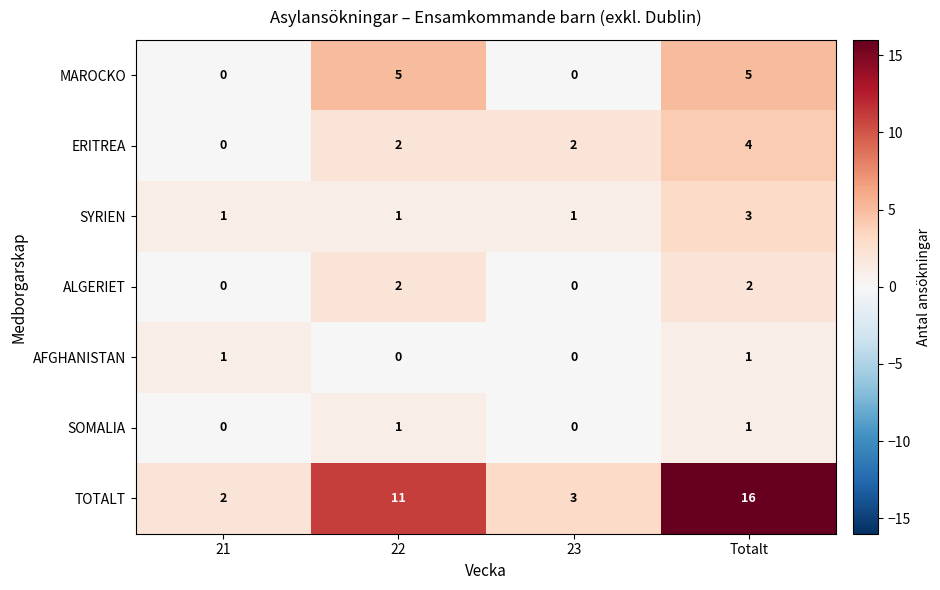

True or false: MAROCKO has a value of 8 at Totalt.

False